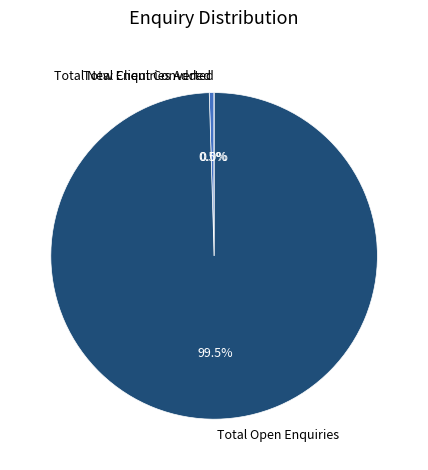

To the nearest percent, what percentage of the pie is Total Open Enquiries?

100%